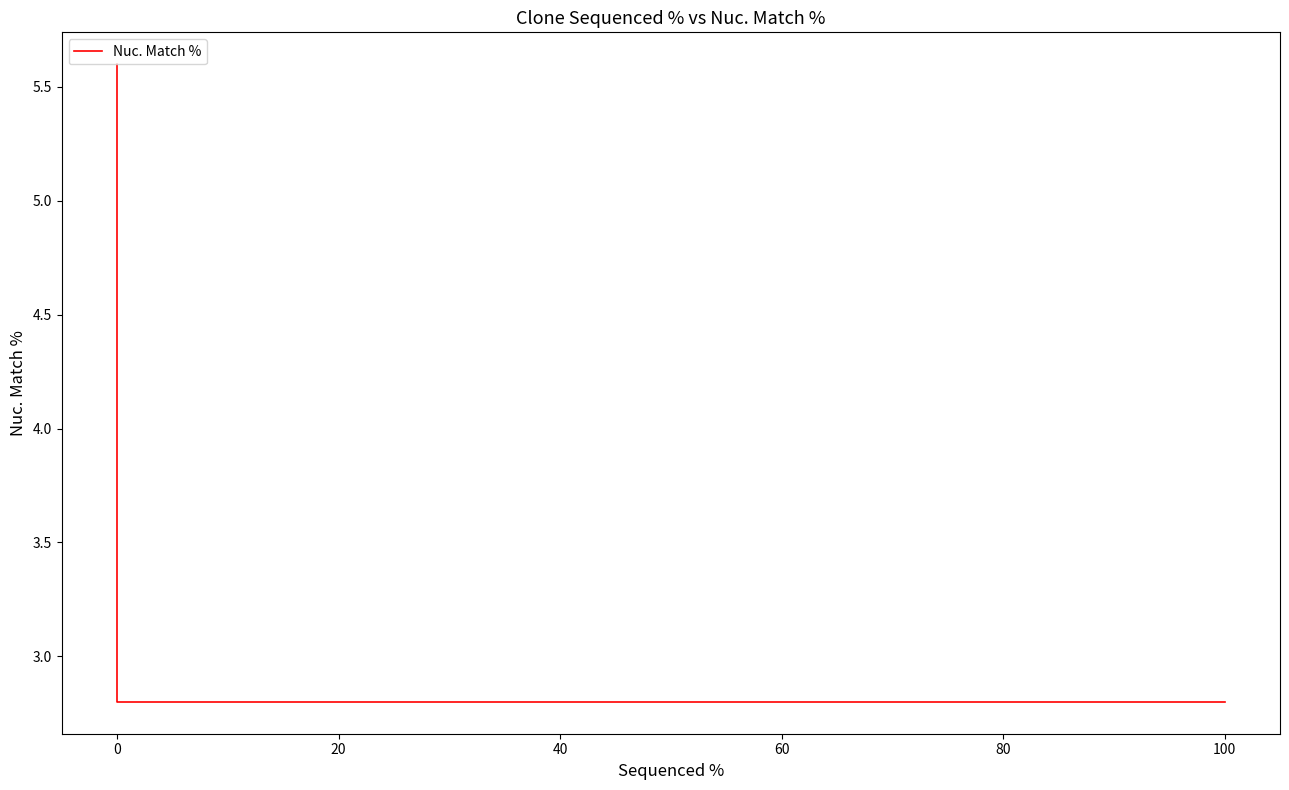

True or false: the data shows 1.6 at 0.

False